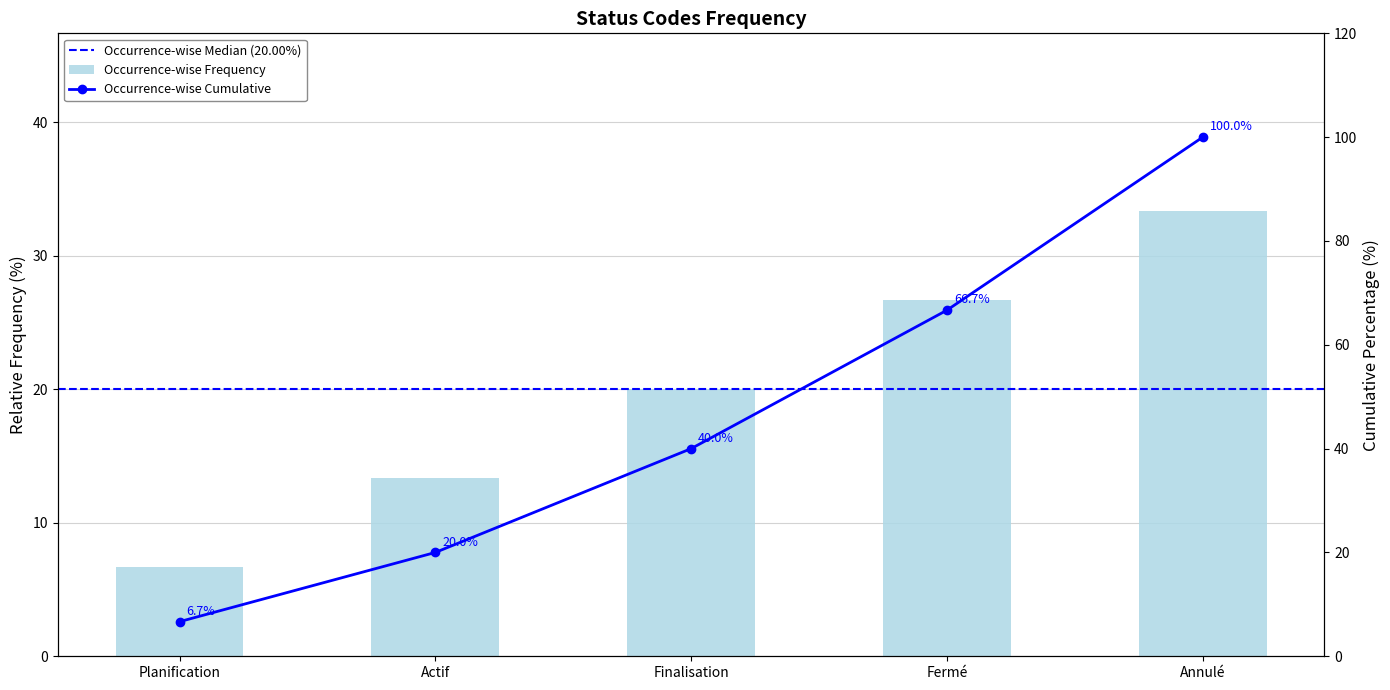

Reading left to right, extract all data points from this chart.

Planification=6.7	Actif=13.3	Finalisation=20.0	Fermé=26.7	Annulé=33.3